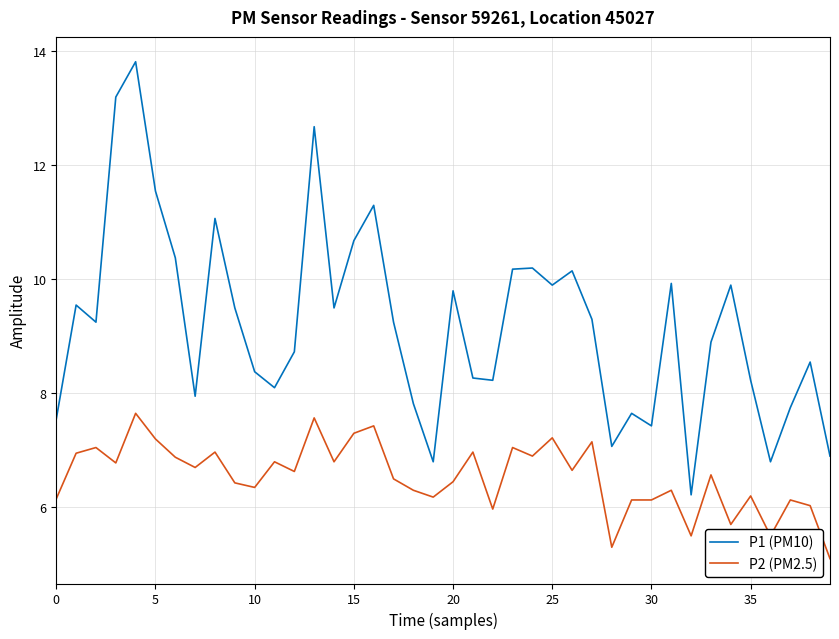

Is this an area chart (filled region under the line)?

No